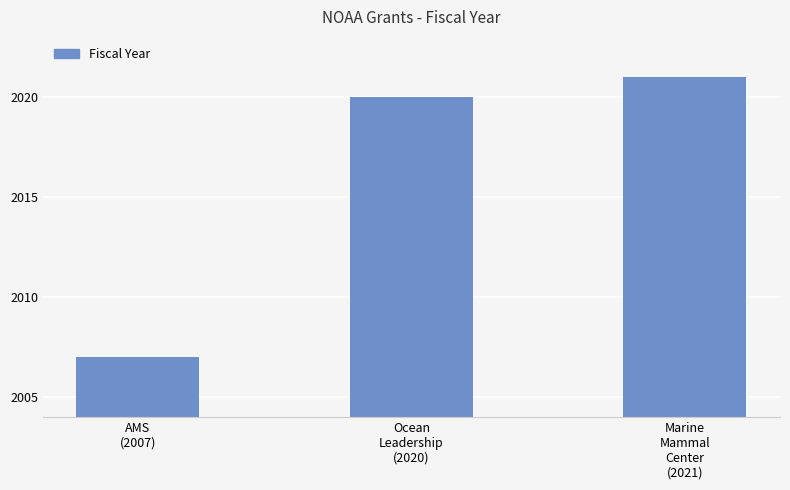

List the labels in order of value, largest first.

Marine
Mammal
Center
(2021), Ocean
Leadership
(2020), AMS
(2007)